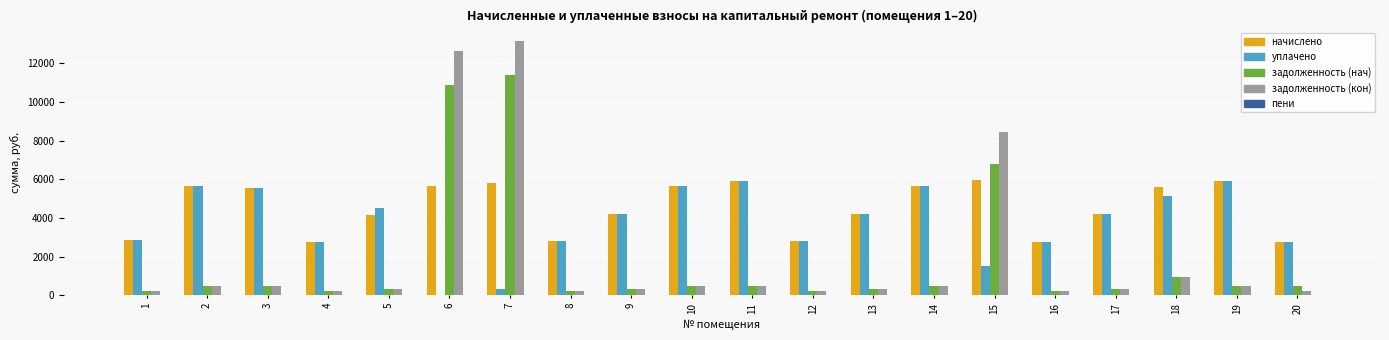

Which series has the widest spread of values?

задолженность (кон)